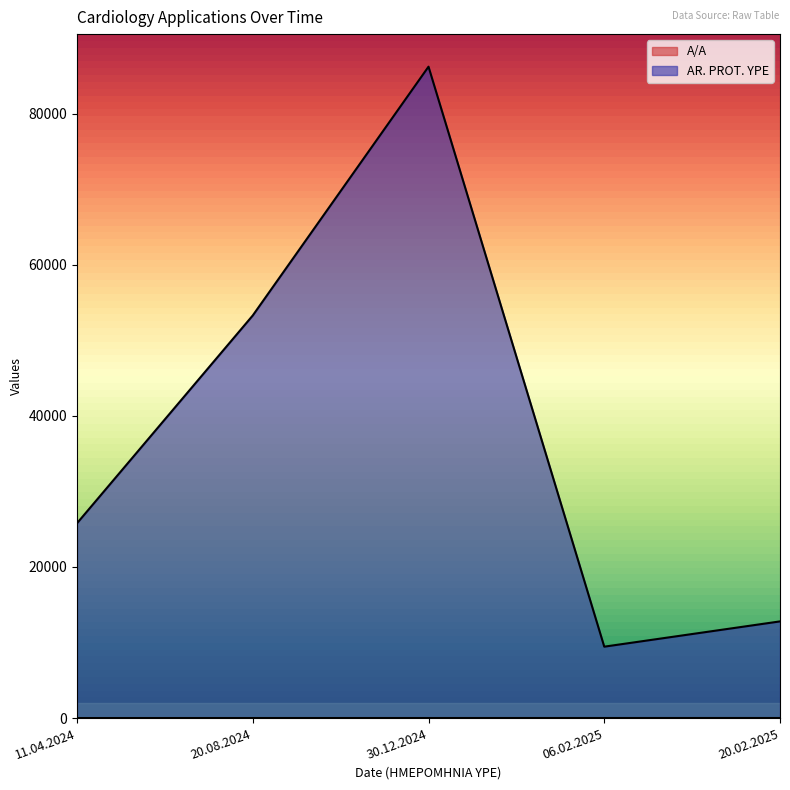

Between 20.08.2024 and 20.02.2025, which is larger?

20.02.2025